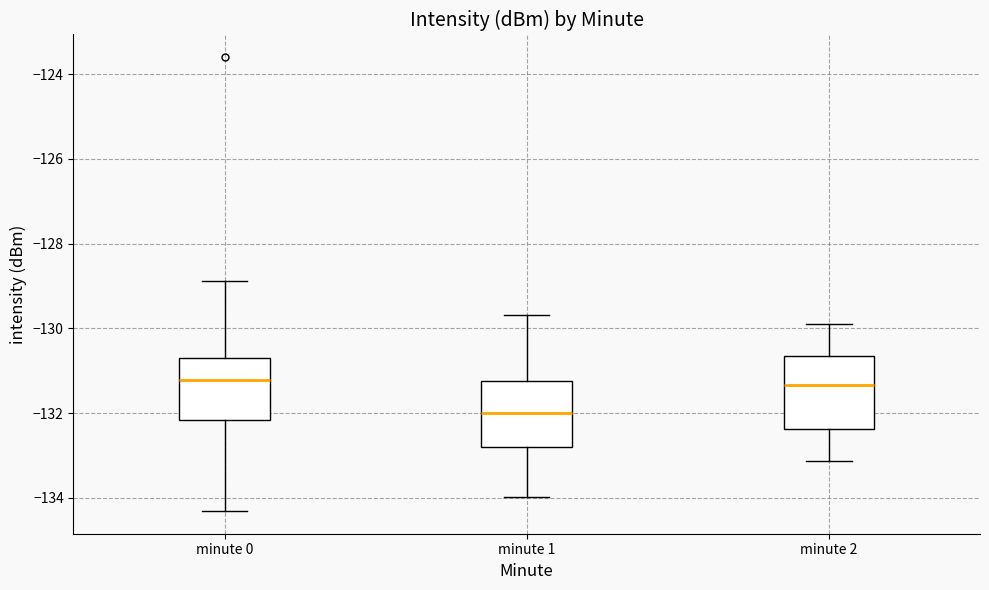

Reading left to right, read every box against the y-axis: the position of its median line, the range the box covers, and the ends of its whiskers. The values are not printed on the chart, so give them approximately, as read against the axis.

minute 0: median -131.2, box -132.2 to -130.8, whiskers -134.4 to -128.8
minute 1: median -132.0, box -132.8 to -131.2, whiskers -134.0 to -129.6
minute 2: median -131.4, box -132.4 to -130.6, whiskers -133.2 to -130.0